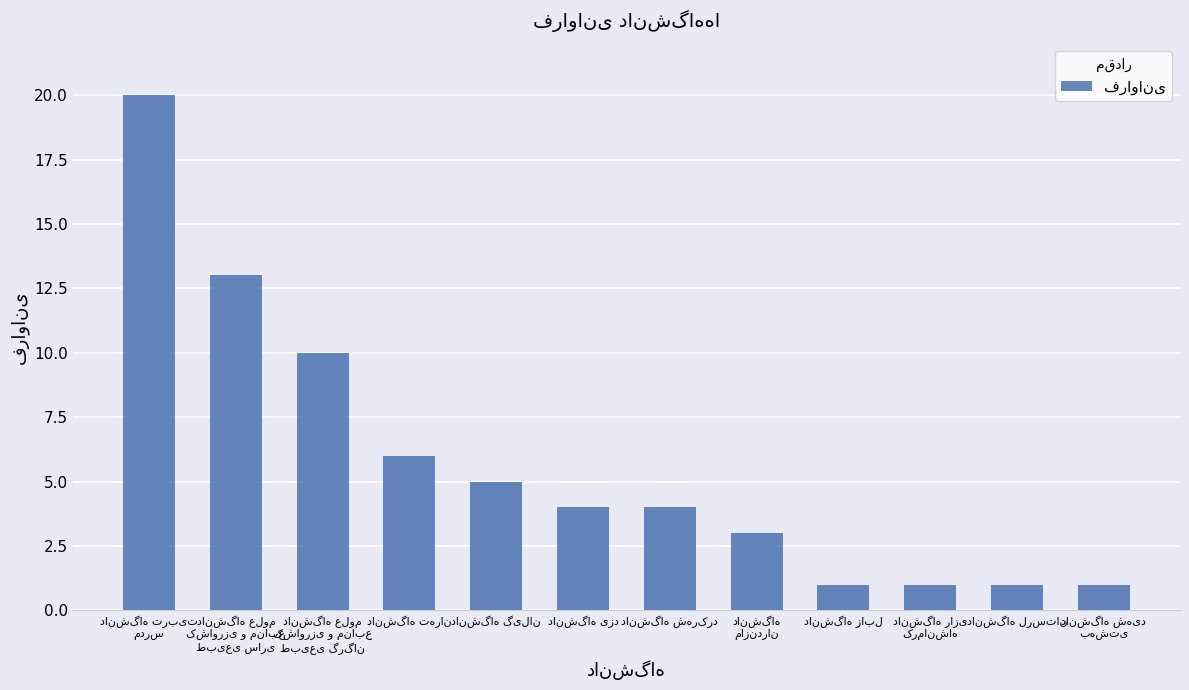

What is the greatest value displayed?

20